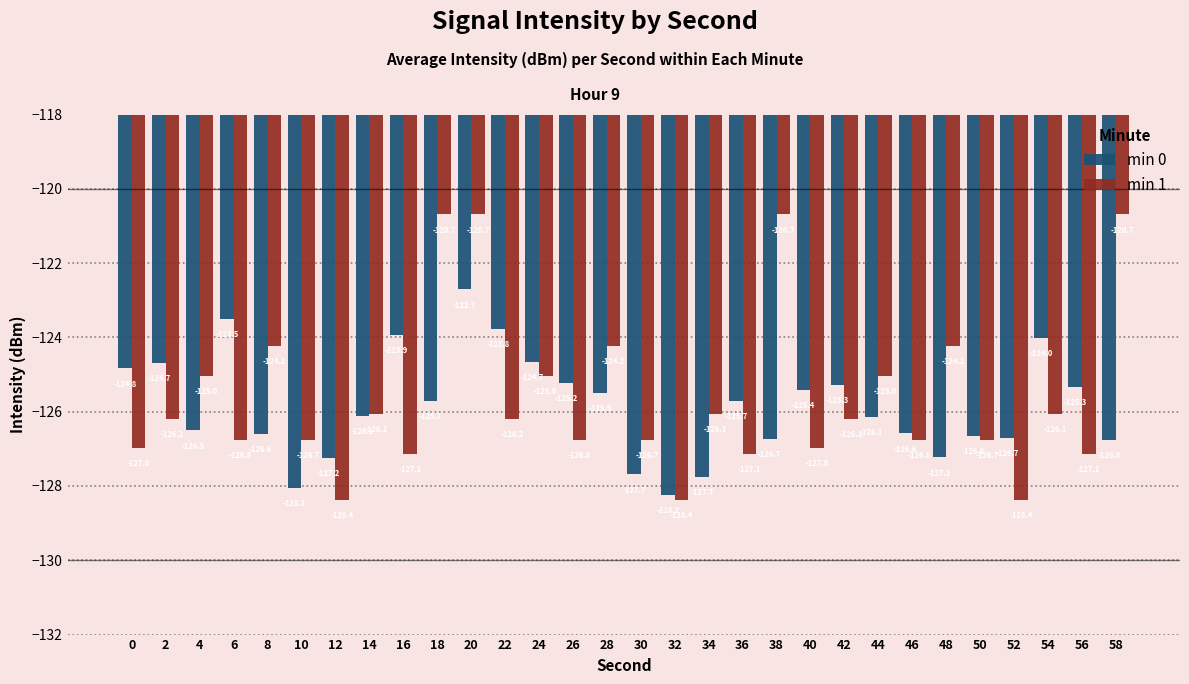

Which series has the largest total across all categories?

min 1